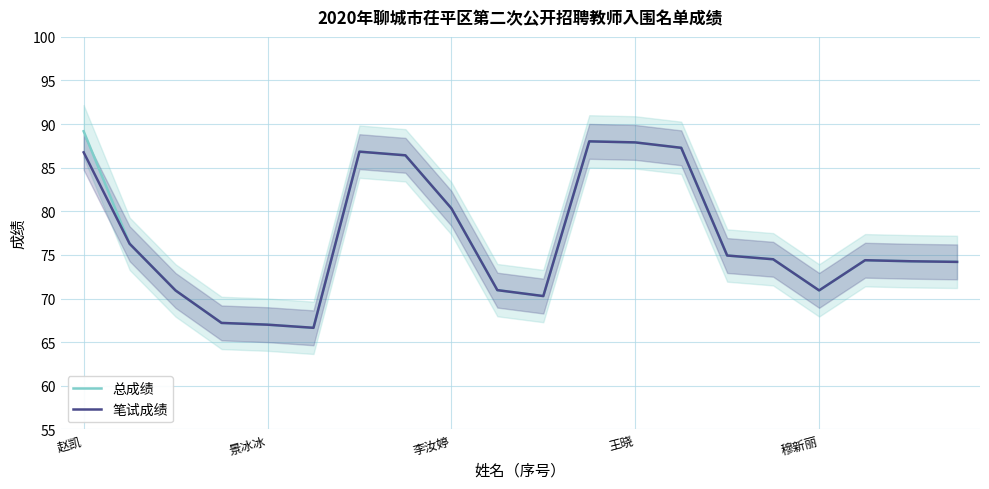

True or false: 总成绩 has a value of 130.7 at 赵凯.

False